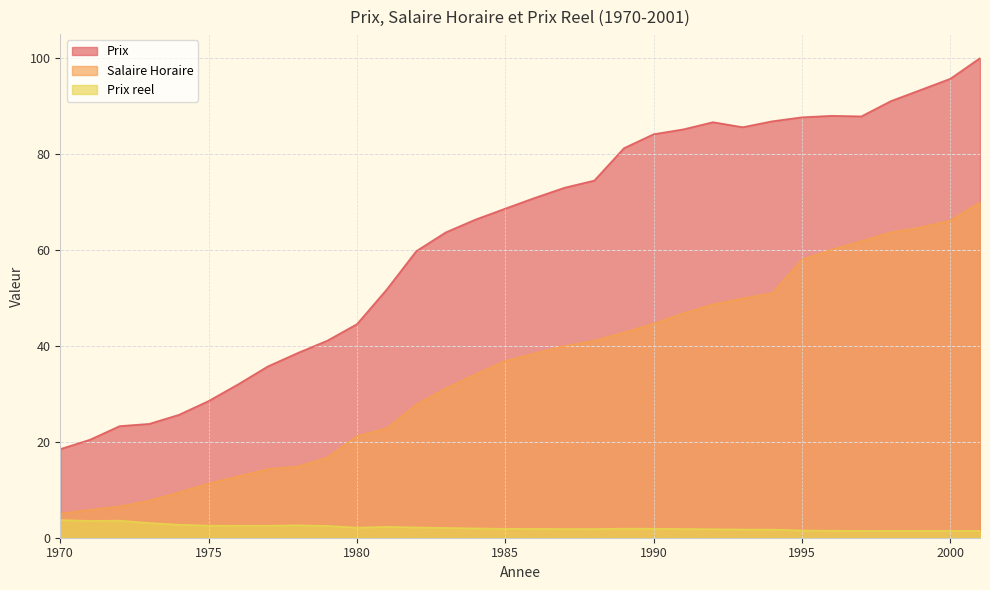

What is the difference between the highest and lowest values at 1980?

42.5